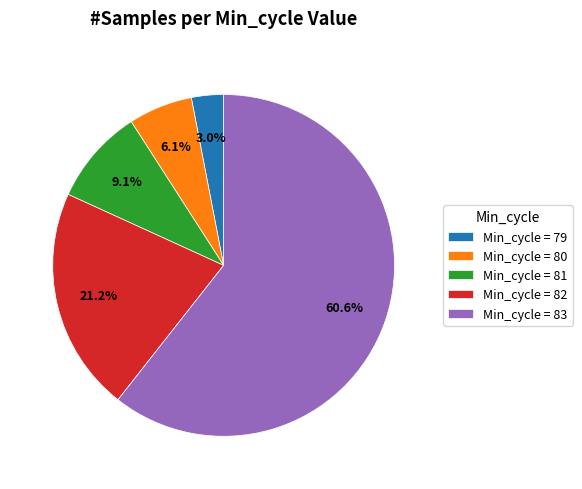

What percentage do Min_cycle = 81 and Min_cycle = 79 together represent?

12.1%